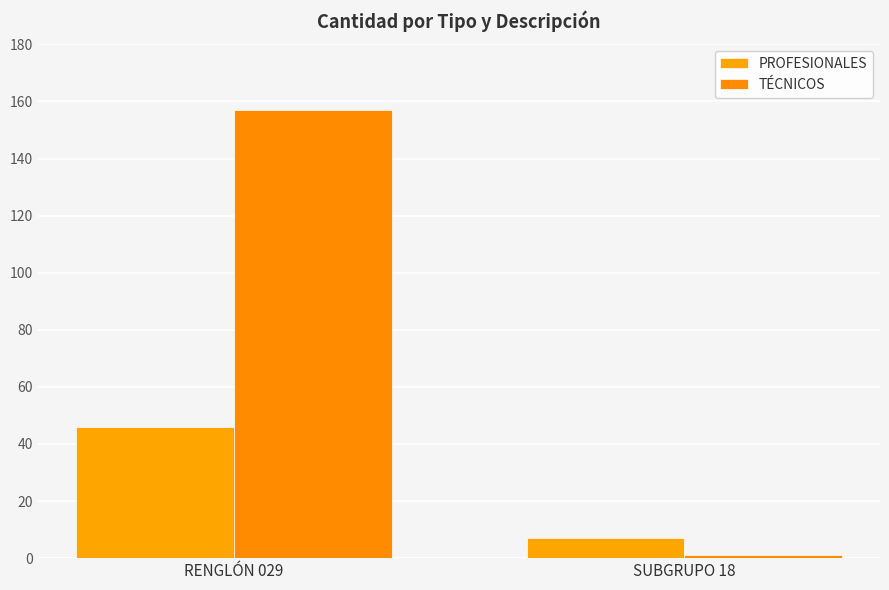

Reading left to right, transcribe all the data shown in this chart.

PROFESIONALES: 46	7
TÉCNICOS: 157	1